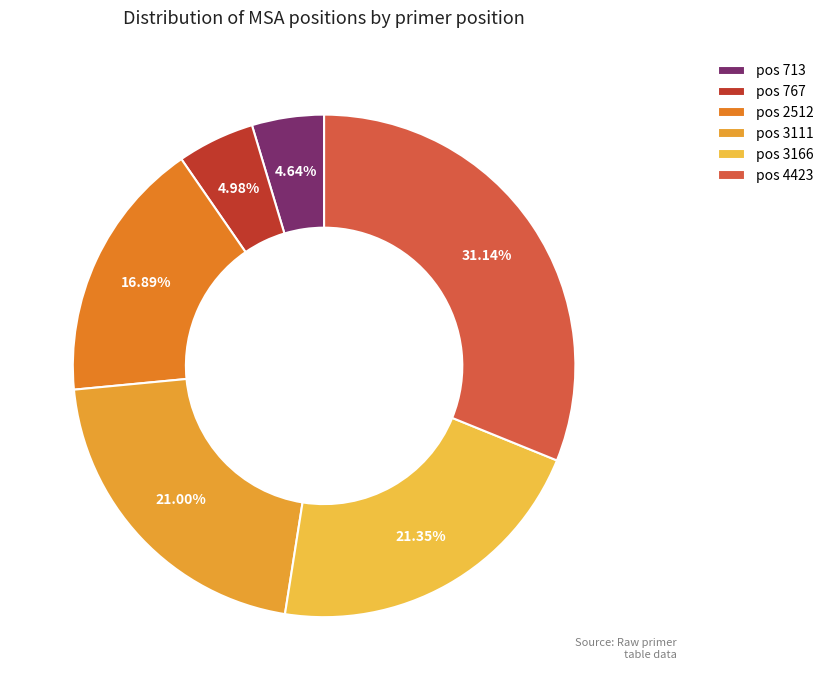

What is the largest slice in the pie chart?

pos 4423